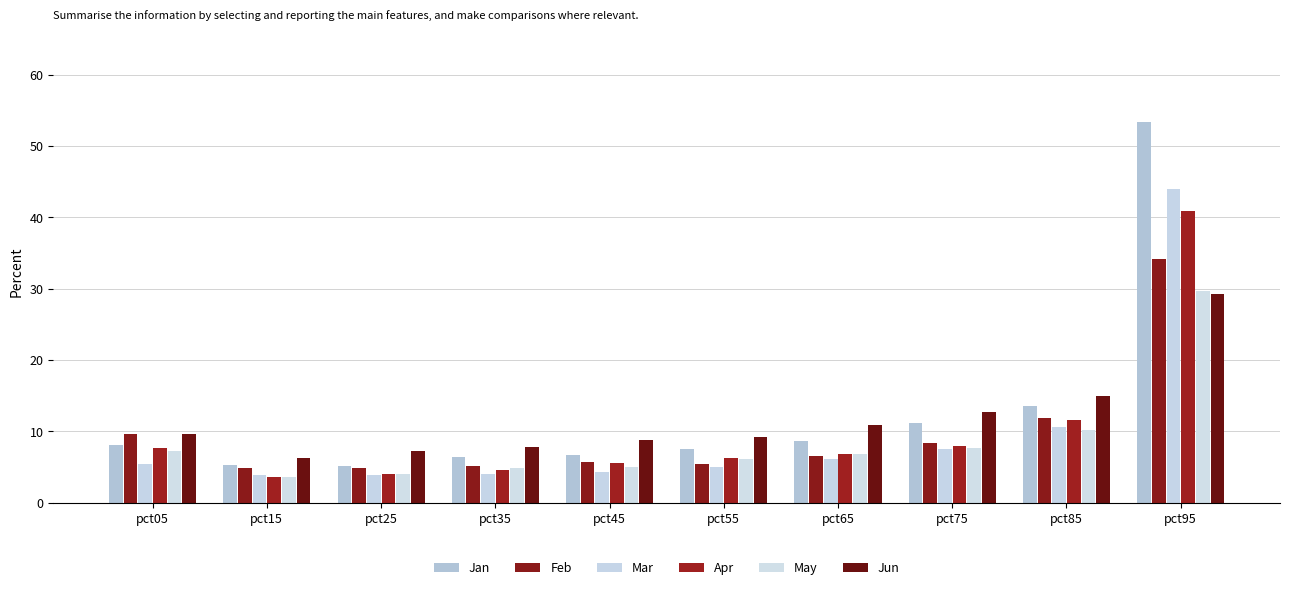

Reading left to right, what are all the values shown in this chart?

Jan: 0.1	0.1	0.1	0.1	0.1	0.1	0.1	0.1	0.1	0.5
Feb: 0.1	0.0	0.0	0.1	0.1	0.1	0.1	0.1	0.1	0.3
Mar: 0.1	0.0	0.0	0.0	0.0	0.1	0.1	0.1	0.1	0.4
Apr: 0.1	0.0	0.0	0.0	0.1	0.1	0.1	0.1	0.1	0.4
May: 0.1	0.0	0.0	0.0	0.0	0.1	0.1	0.1	0.1	0.3
Jun: 0.1	0.1	0.1	0.1	0.1	0.1	0.1	0.1	0.1	0.3